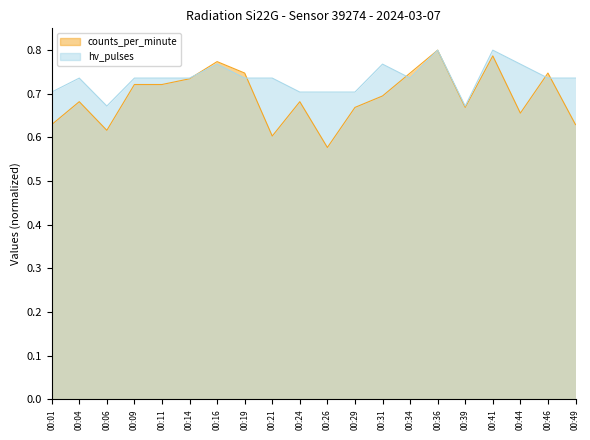

Which series ends up on top after the final intersection of counts_per_minute and hv_pulses?

hv_pulses